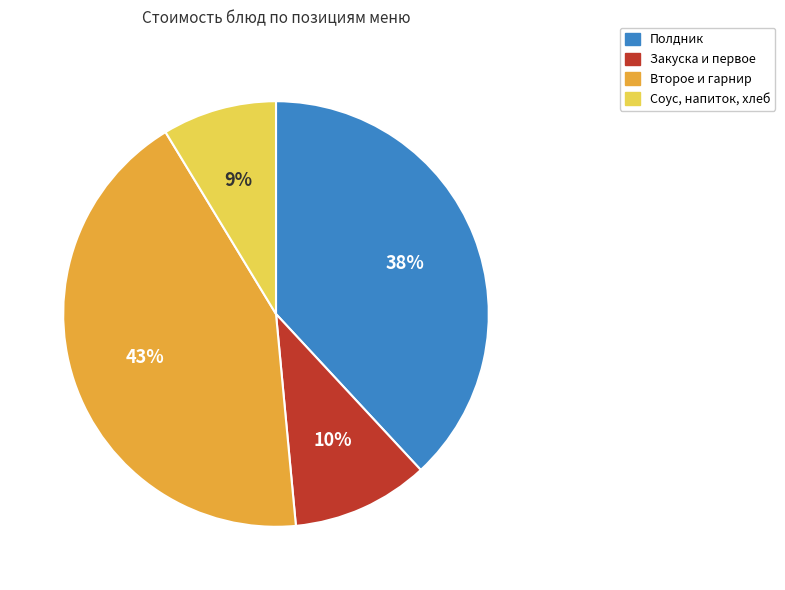

Do Соус, напиток, хлеб and Полдник together represent more than half of the pie?

No